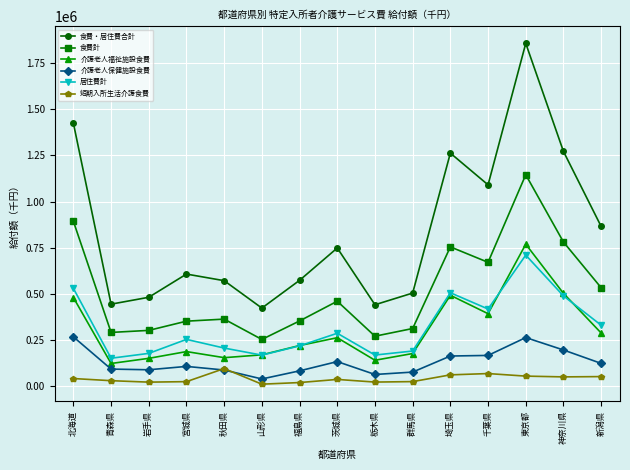

Which series has the largest range (max minus min)?

食費・居住費合計